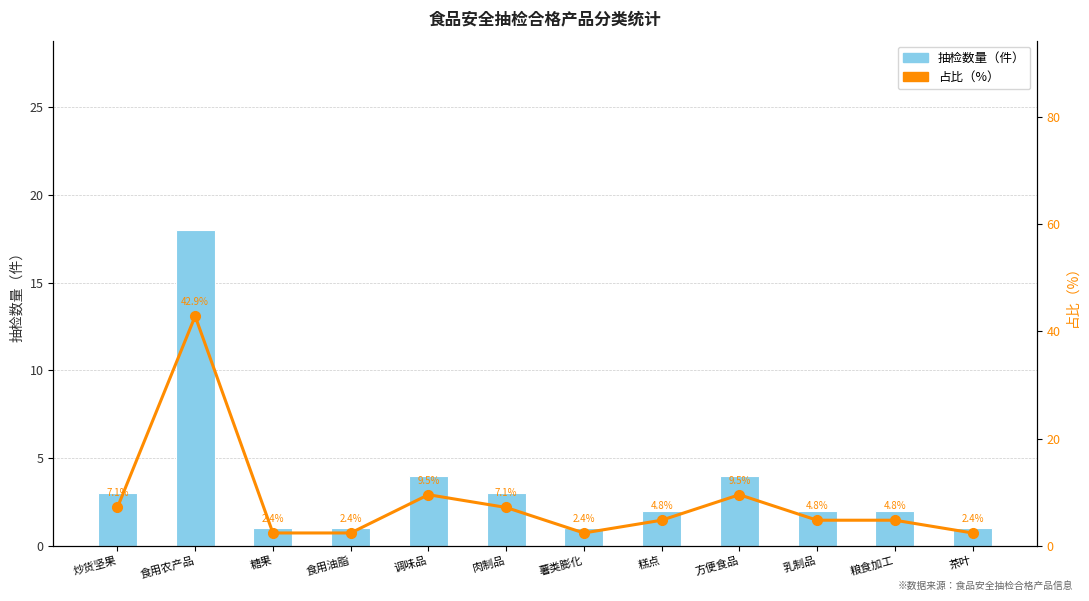

What is the value of the 抽检数量 bar at the 3rd from the left?

1.0